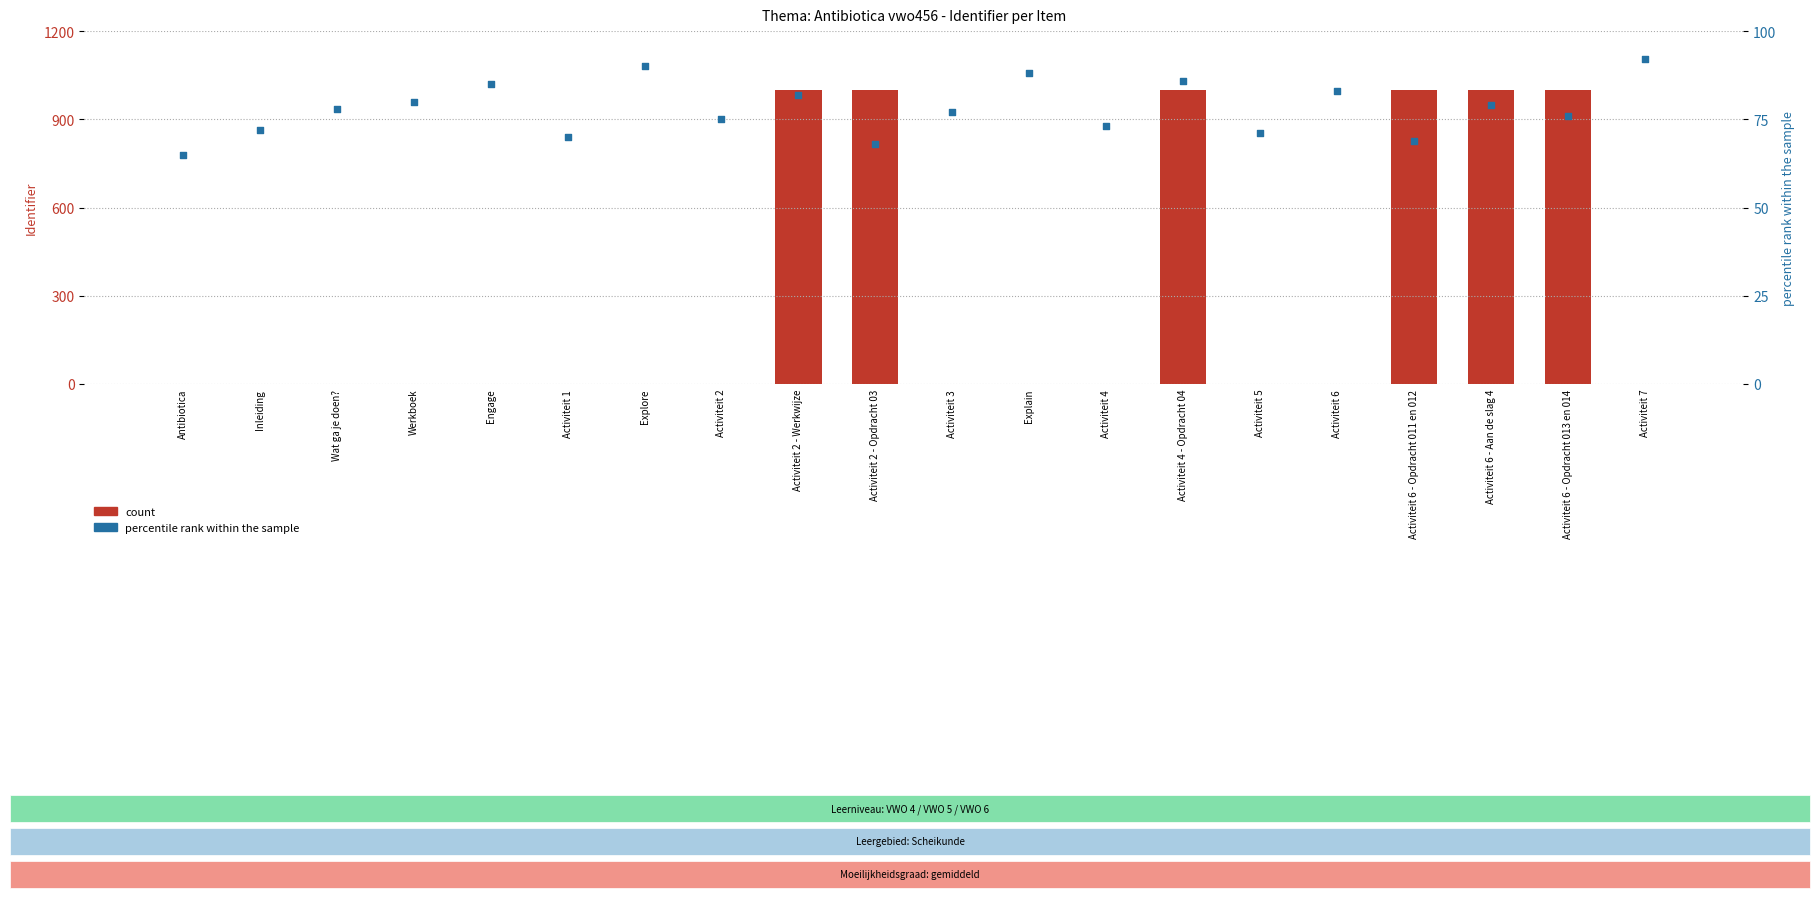

Which series has the largest total across all categories?

count